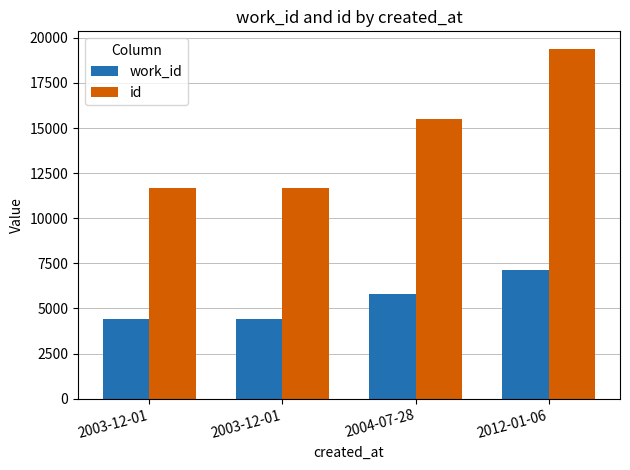

Which series has the largest total across all categories?

id